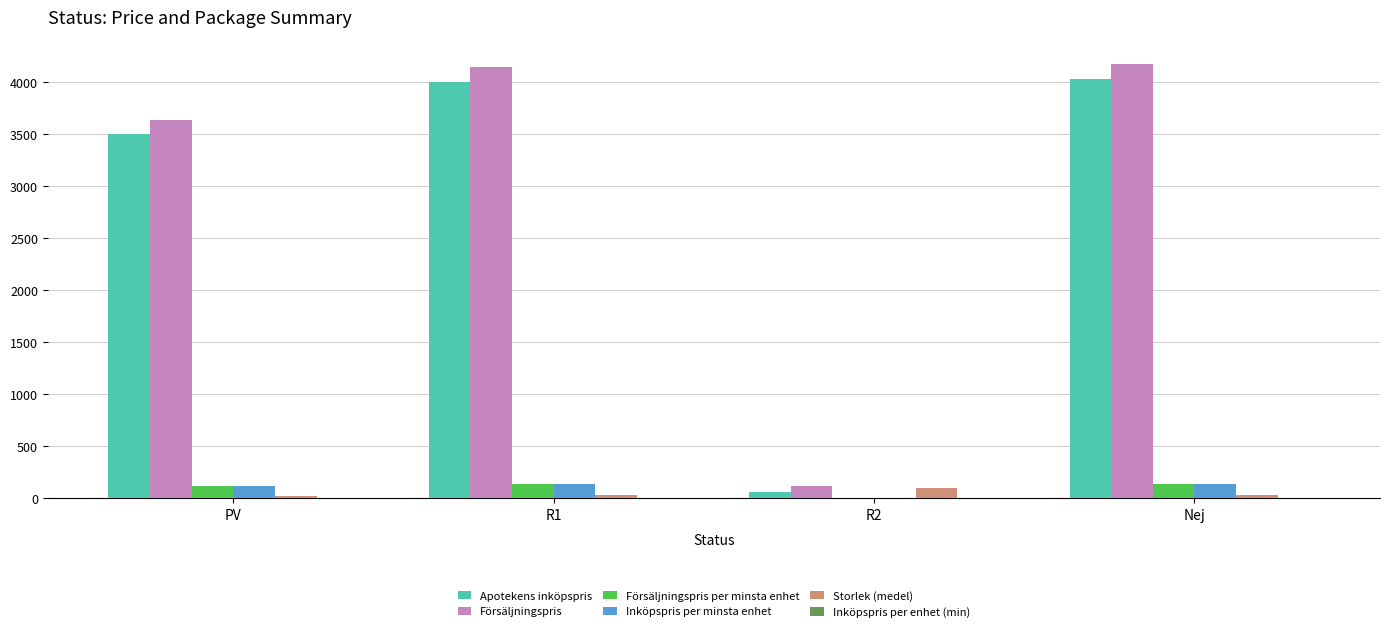

The value of Apotekens inköpspris at R1 is 3999.1. True or false?

True